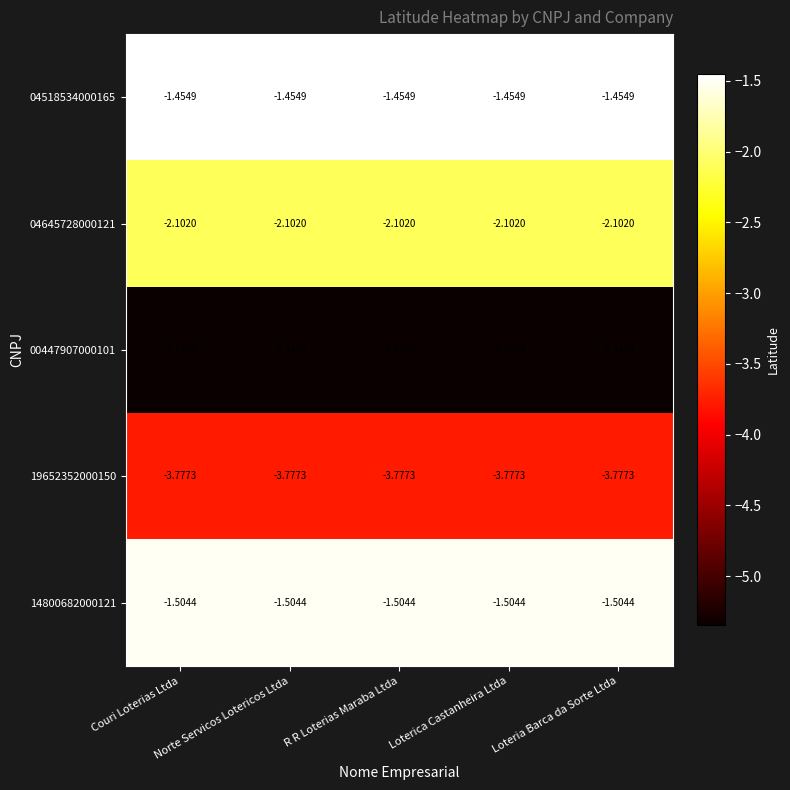

Reading left to right, list all the values displayed in this chart.

04518534000165: Couri Loterias Ltda=-1.5	Norte Servicos Lotericos Ltda=-1.5	R R Loterias Maraba Ltda=-1.5	Loterica Castanheira Ltda=-1.5	Loteria Barca da Sorte Ltda=-1.5
04645728000121: Couri Loterias Ltda=-2.1	Norte Servicos Lotericos Ltda=-2.1	R R Loterias Maraba Ltda=-2.1	Loterica Castanheira Ltda=-2.1	Loteria Barca da Sorte Ltda=-2.1
00447907000101: Couri Loterias Ltda=-5.3	Norte Servicos Lotericos Ltda=-5.3	R R Loterias Maraba Ltda=-5.3	Loterica Castanheira Ltda=-5.3	Loteria Barca da Sorte Ltda=-5.3
19652352000150: Couri Loterias Ltda=-3.8	Norte Servicos Lotericos Ltda=-3.8	R R Loterias Maraba Ltda=-3.8	Loterica Castanheira Ltda=-3.8	Loteria Barca da Sorte Ltda=-3.8
14800682000121: Couri Loterias Ltda=-1.5	Norte Servicos Lotericos Ltda=-1.5	R R Loterias Maraba Ltda=-1.5	Loterica Castanheira Ltda=-1.5	Loteria Barca da Sorte Ltda=-1.5